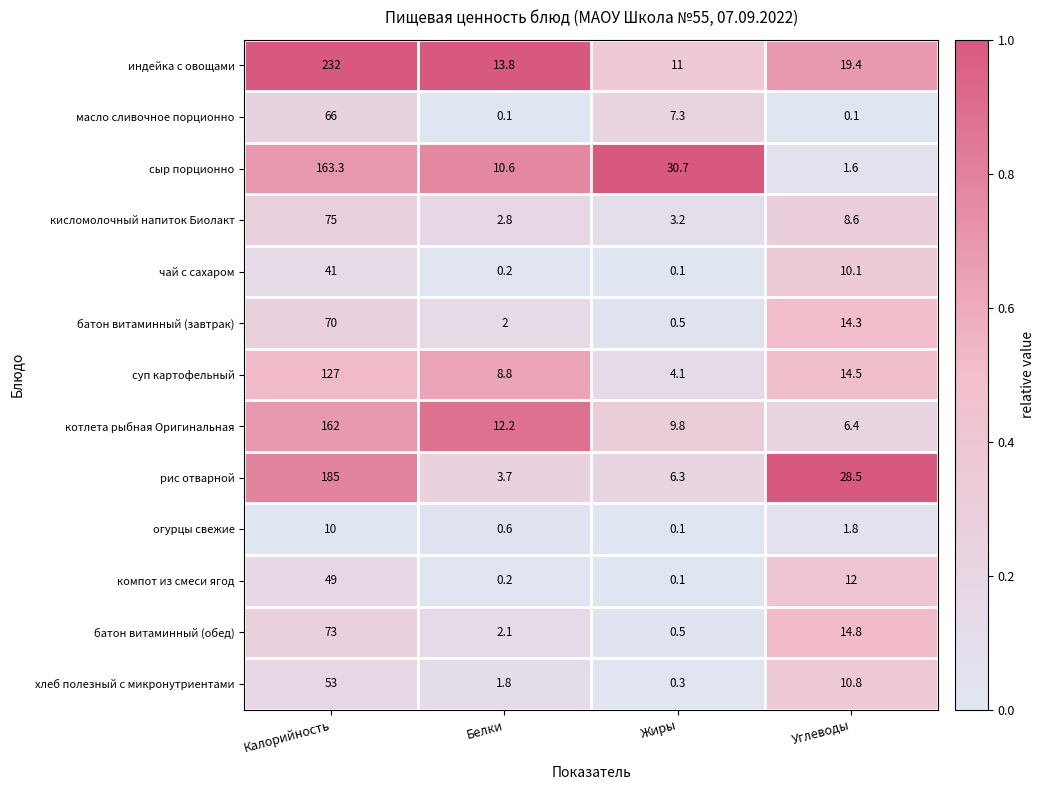

Which series has the widest spread of values?

индейка с овощами